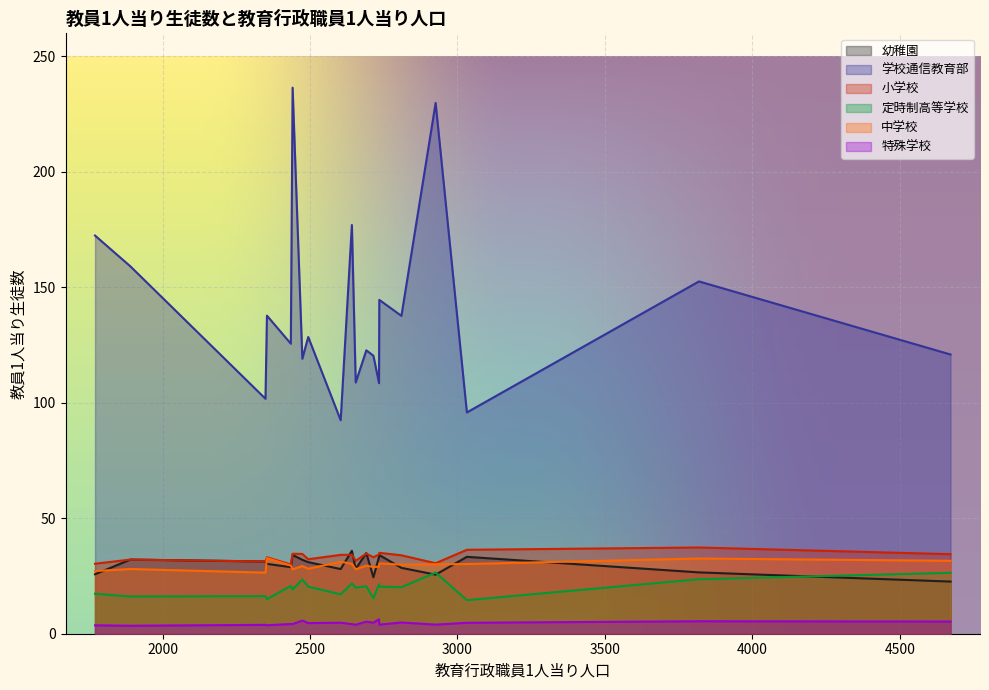

Rank the categories by 定時制高等学校 value from highest to lowest.

富山県, 東京都, 神奈川県, 群馬県, 茨城県, 福島県, 石川県, 千葉県, 埼玉県, 新潟県, 全国, 福井県, 北海道, 山梨県, 栃木県, 岩手県, 山形県, 青森県, 秋田県, 宮城県